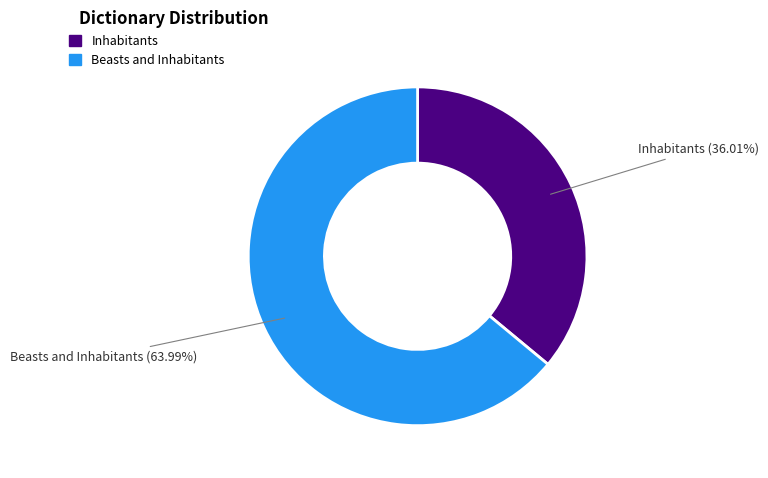

Rank the categories by value from lowest to highest.

Inhabitants, Beasts and Inhabitants